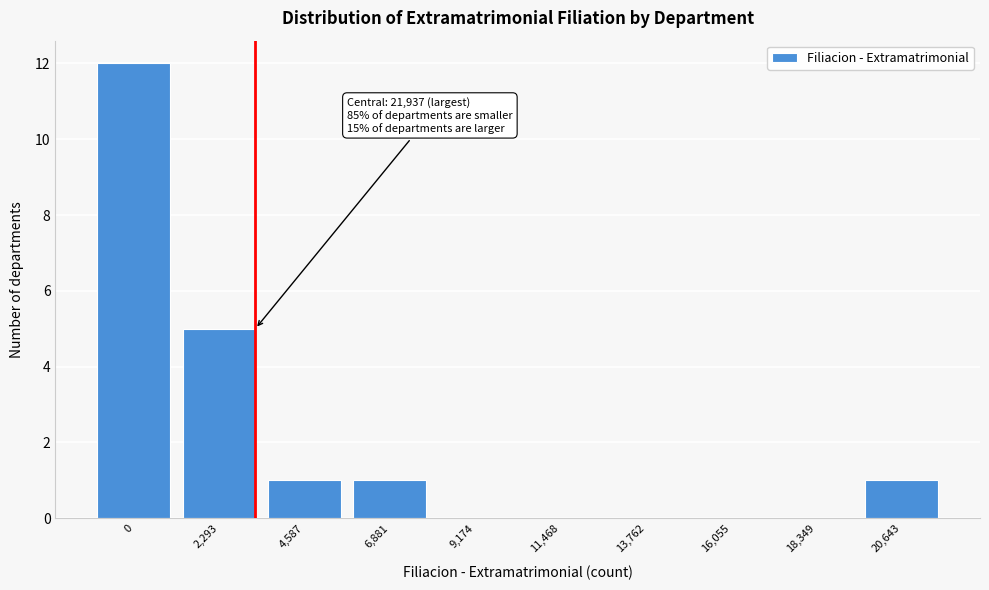

Reading left to right, extract all data points from this chart.

0=12	2,293=5	4,587=1	6,881=1	9,174=0	11,468=0	13,762=0	16,055=0	18,349=0	20,643=1